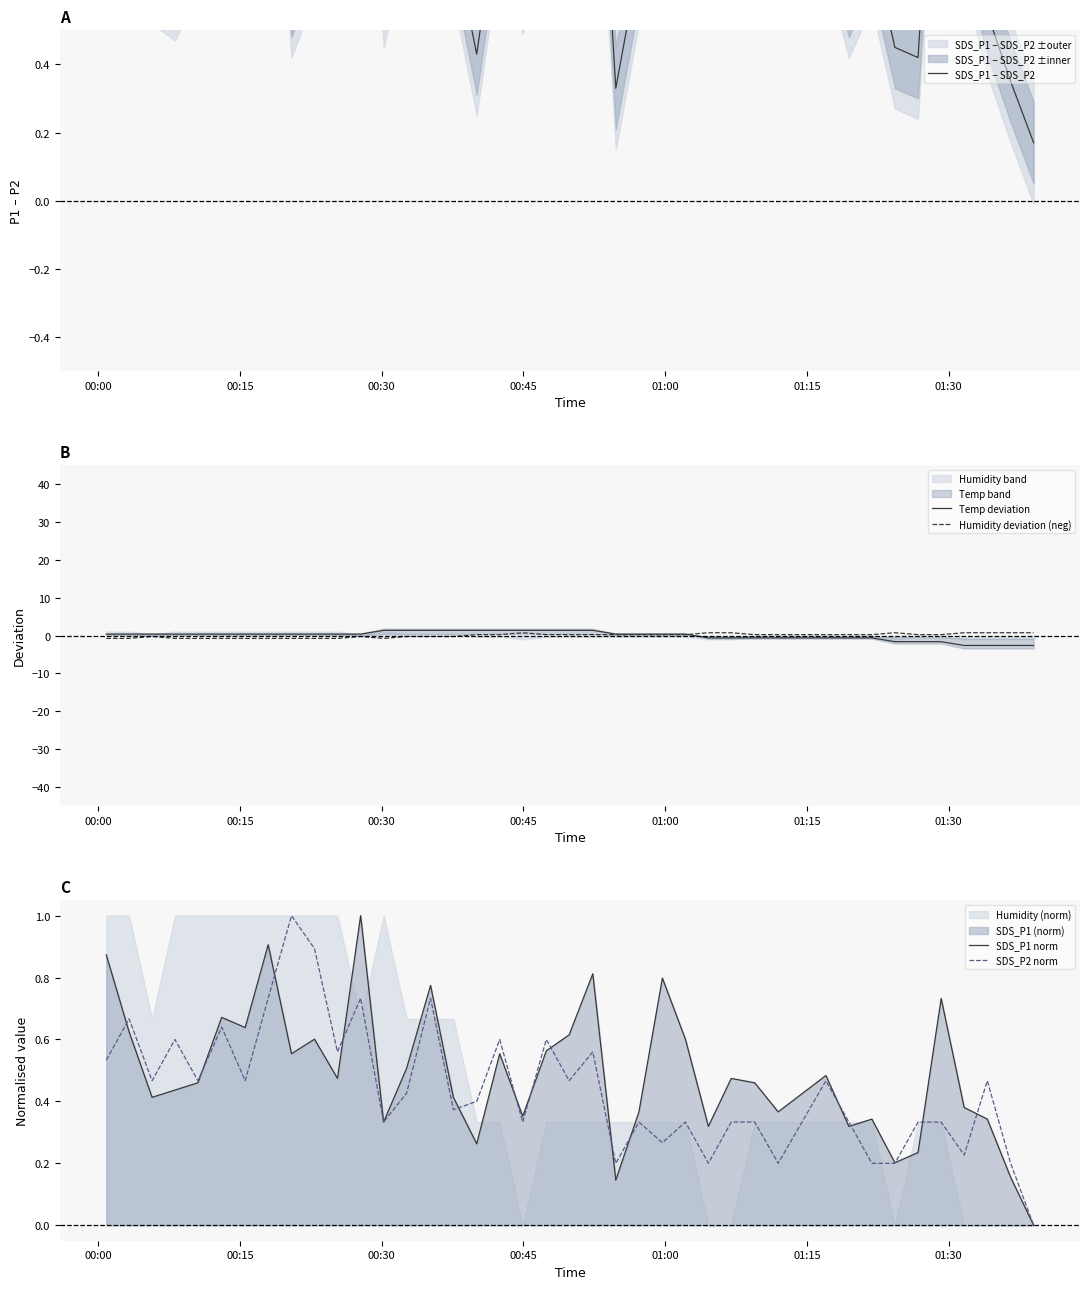

What is the highest value of the SDS_P1 norm series?

1.0